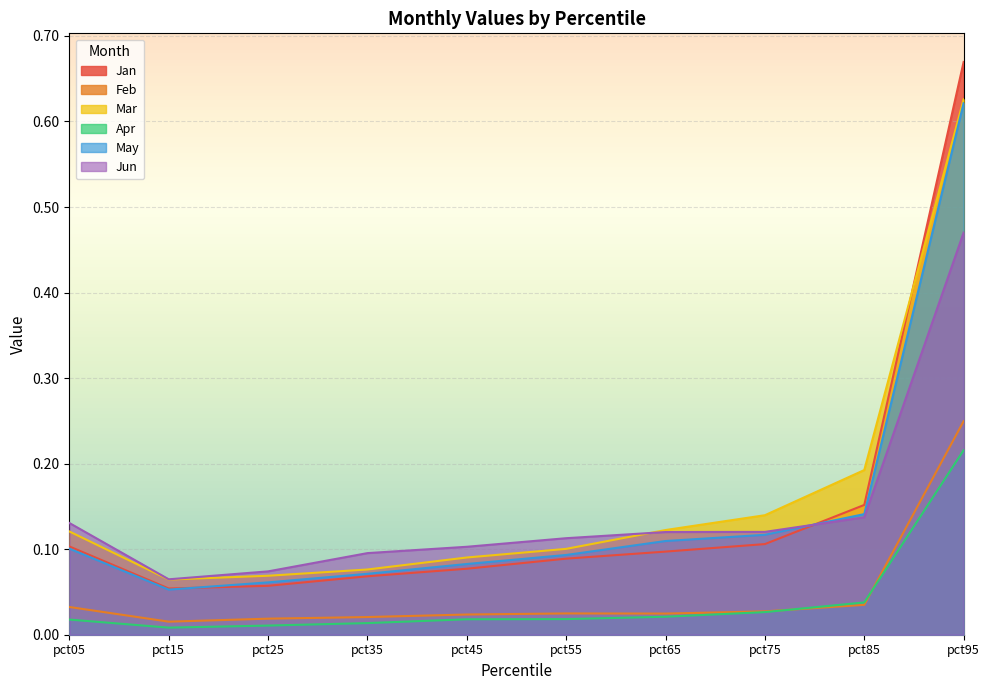

What is the approximate value of Jun at pct85?

0.1